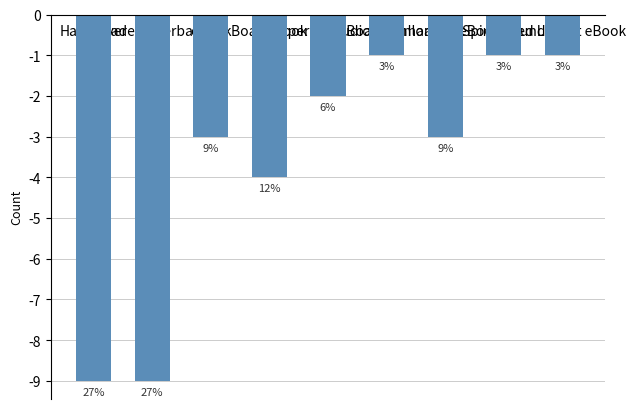

Does the chart contain any negative values?

Yes